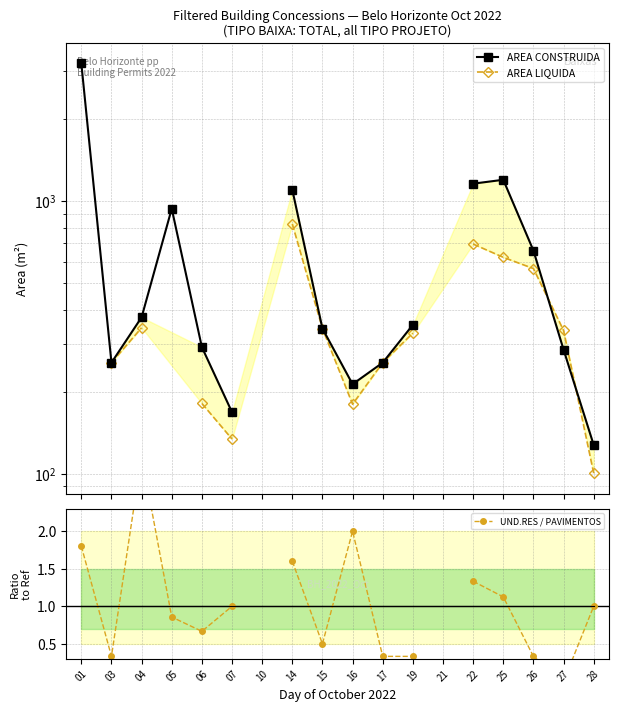

Where does the AREA CONSTRUIDA series first go above 374?

01